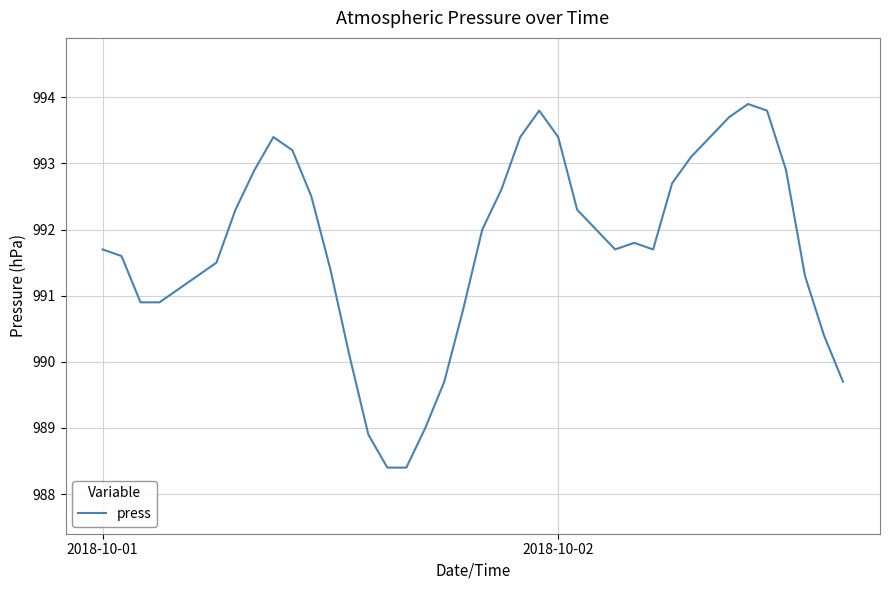

What is the greatest value displayed?

993.9